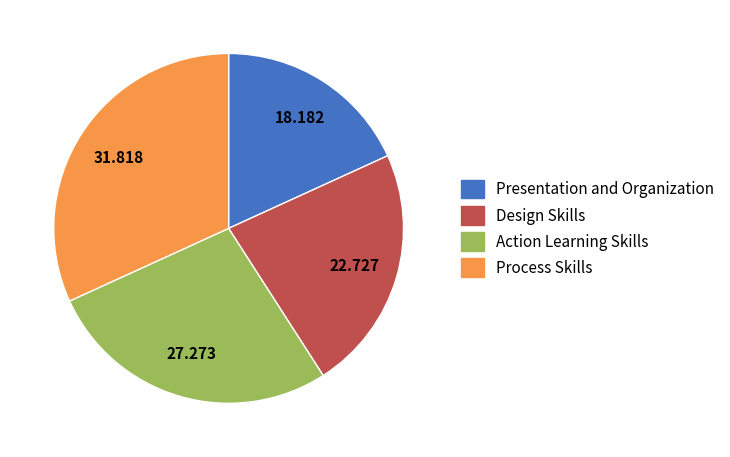

Does Process Skills account for over 50% of the chart?

No